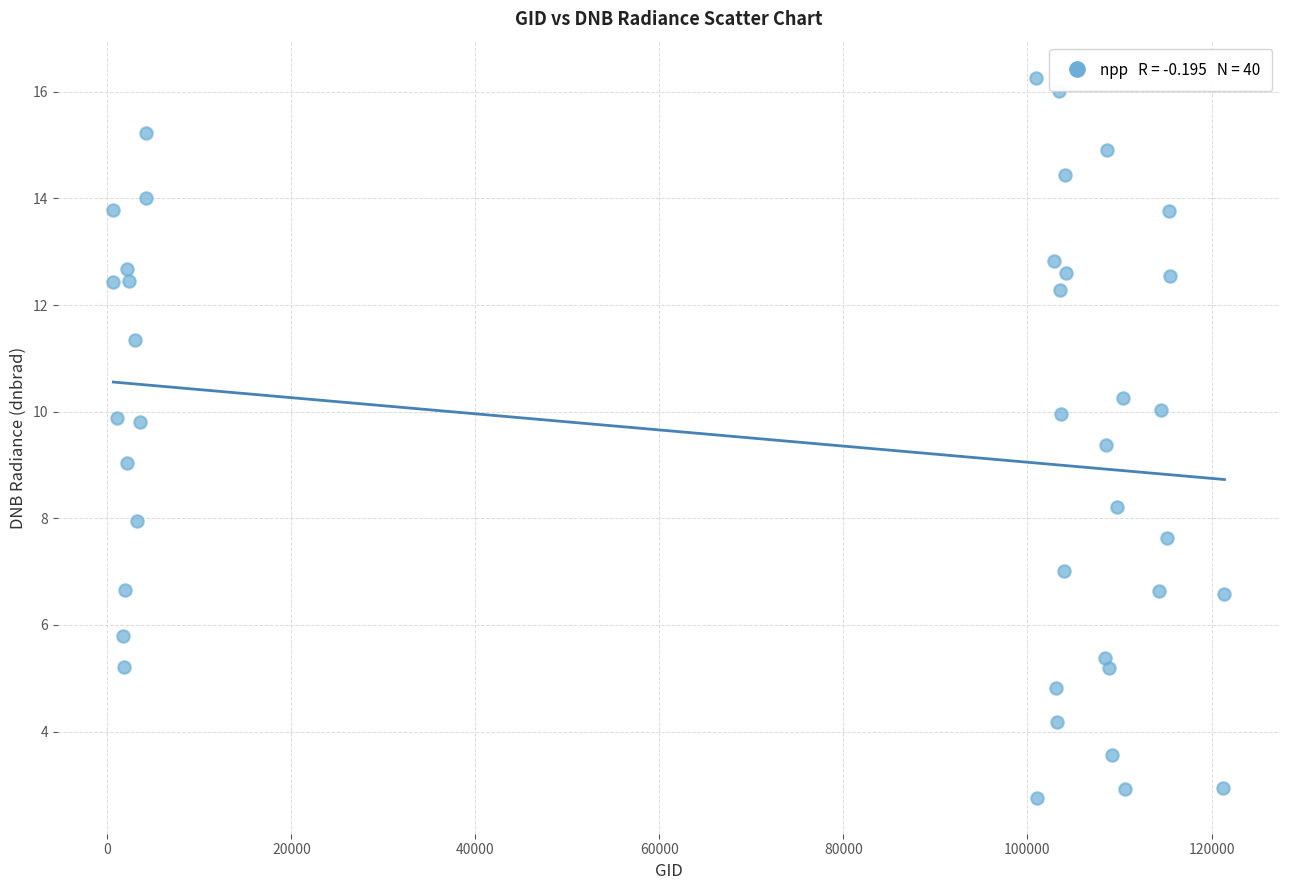

What is the range of X values (max minus min)?

120759.0